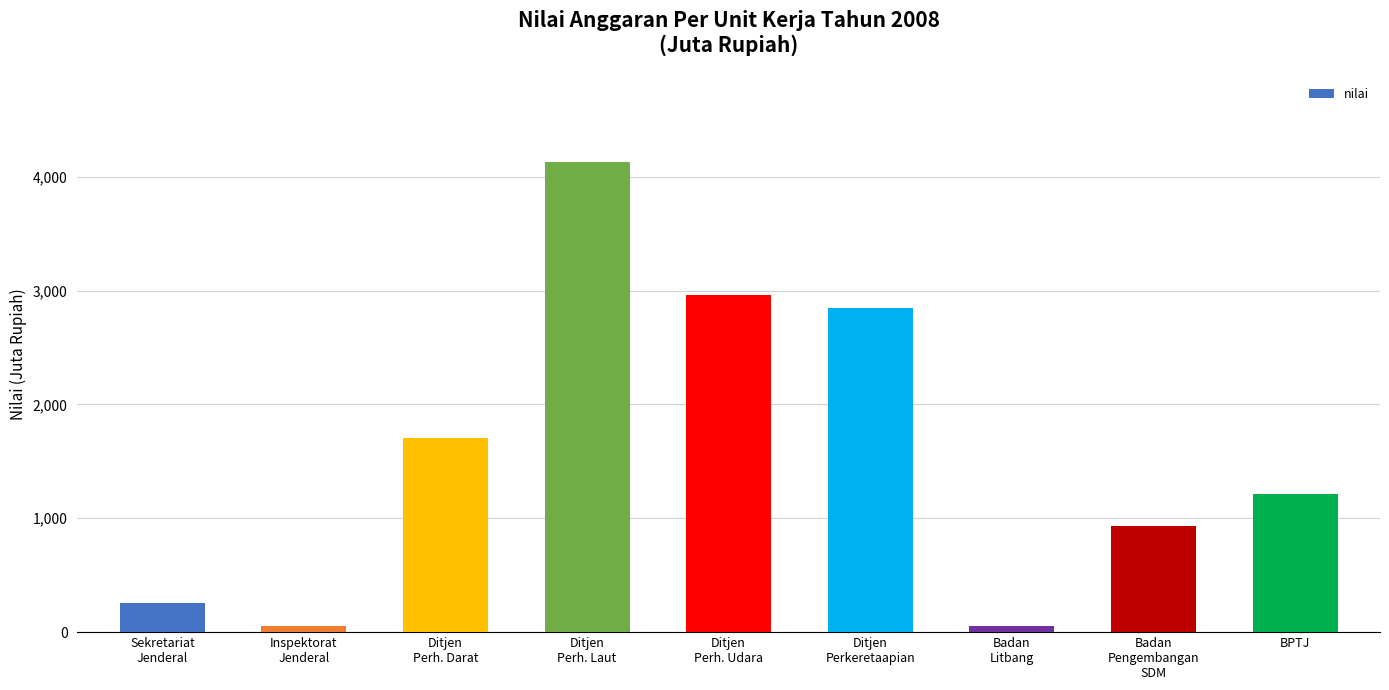

At which label is the value closest to 2091?

Ditjen
Perh. Darat